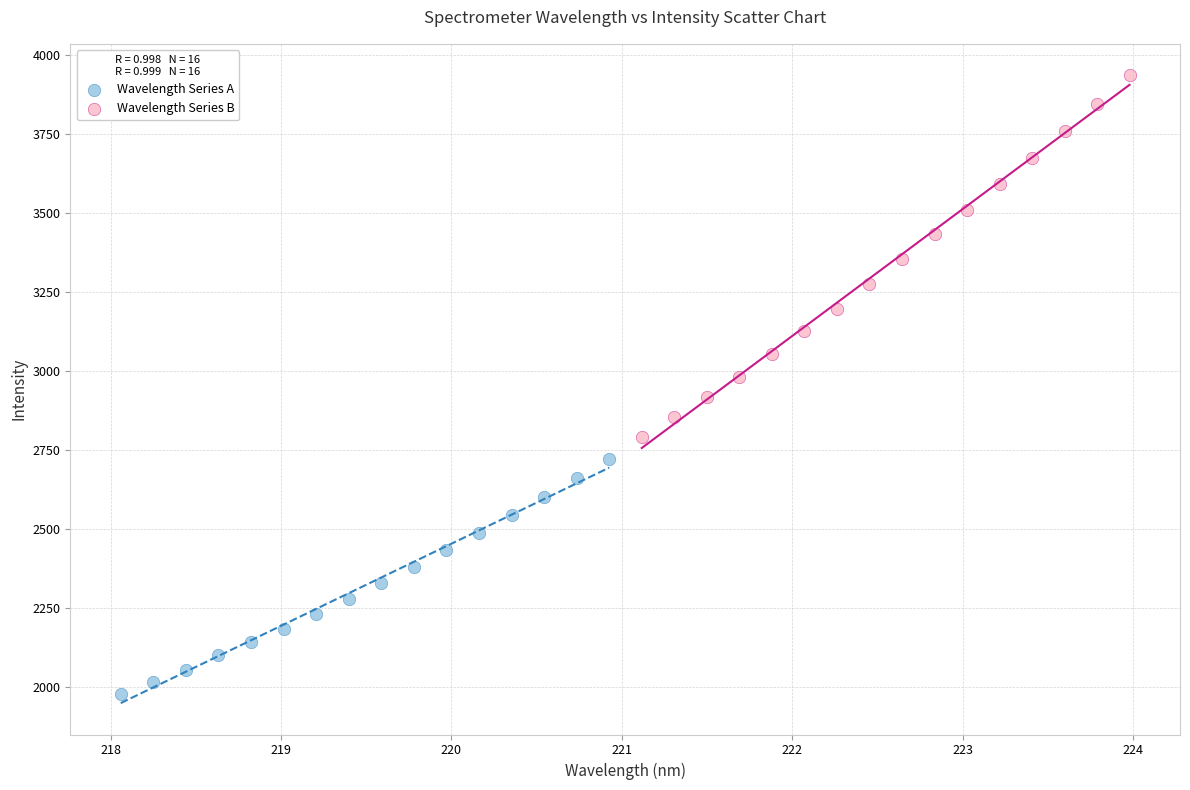

Which series reaches the maximum Y coordinate?

Wavelength Series B